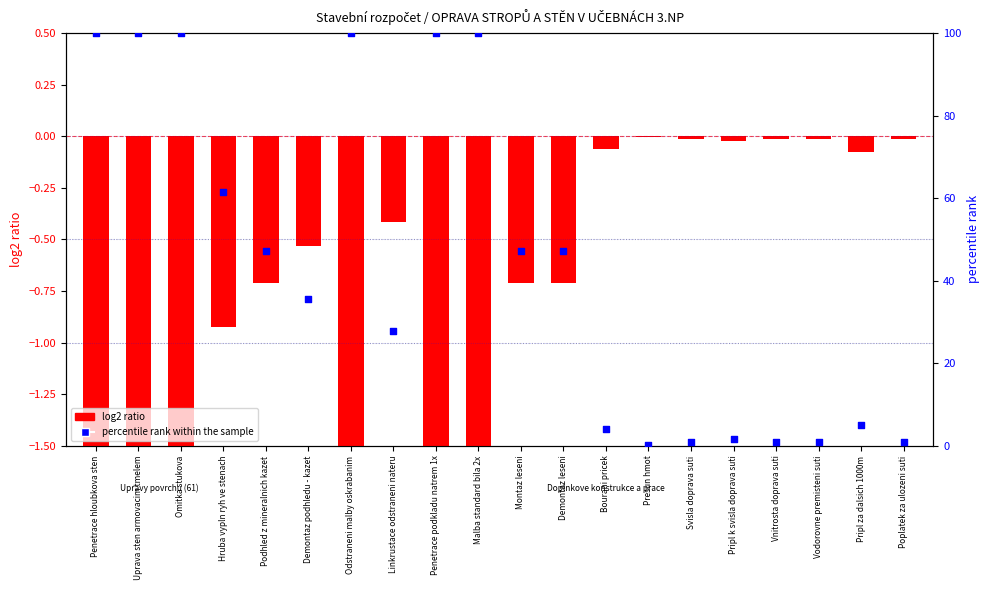

Which series has the largest Y range (max minus min)?

percentile rank within the sample